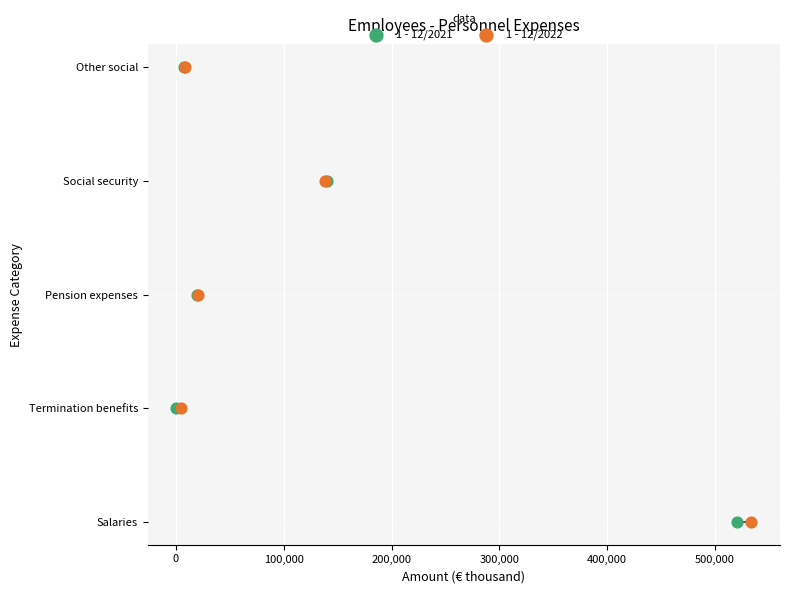

What are all the series names shown in the legend?

1 - 12/2021, 1 - 12/2022